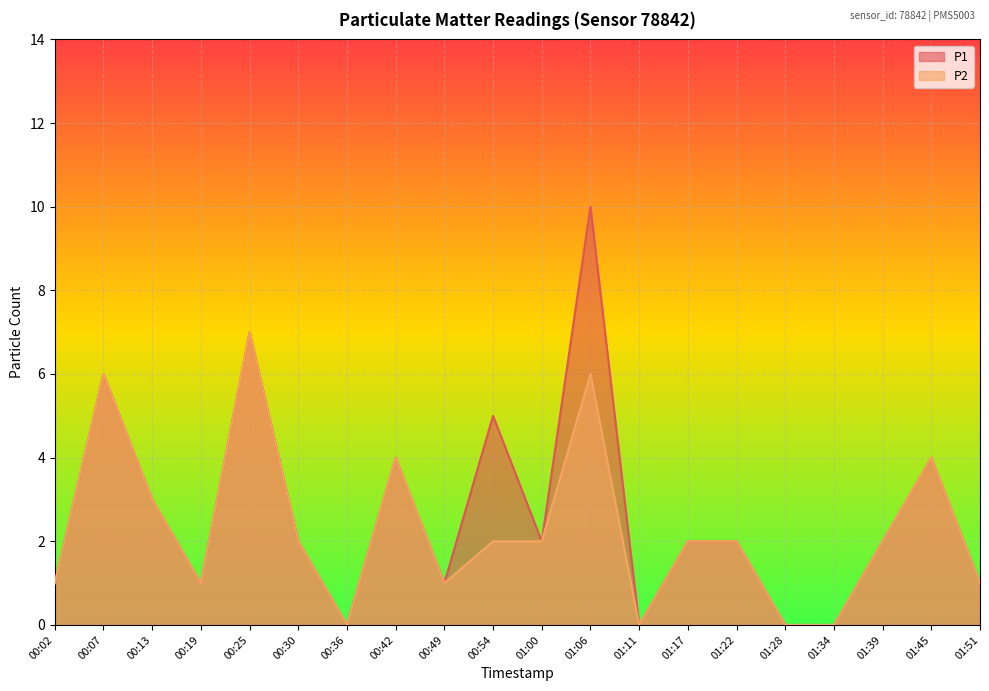

The P2 series shows 3 at 01:17. True or false?

False